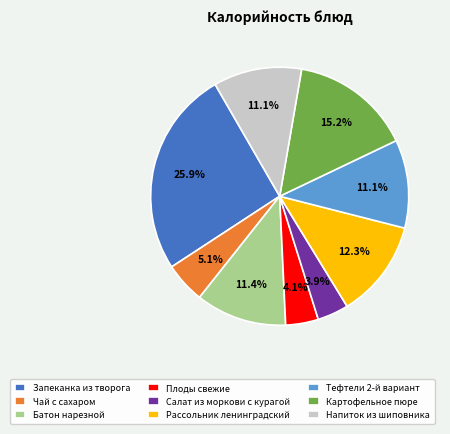

Which slice is the largest?

Запеканка из творога